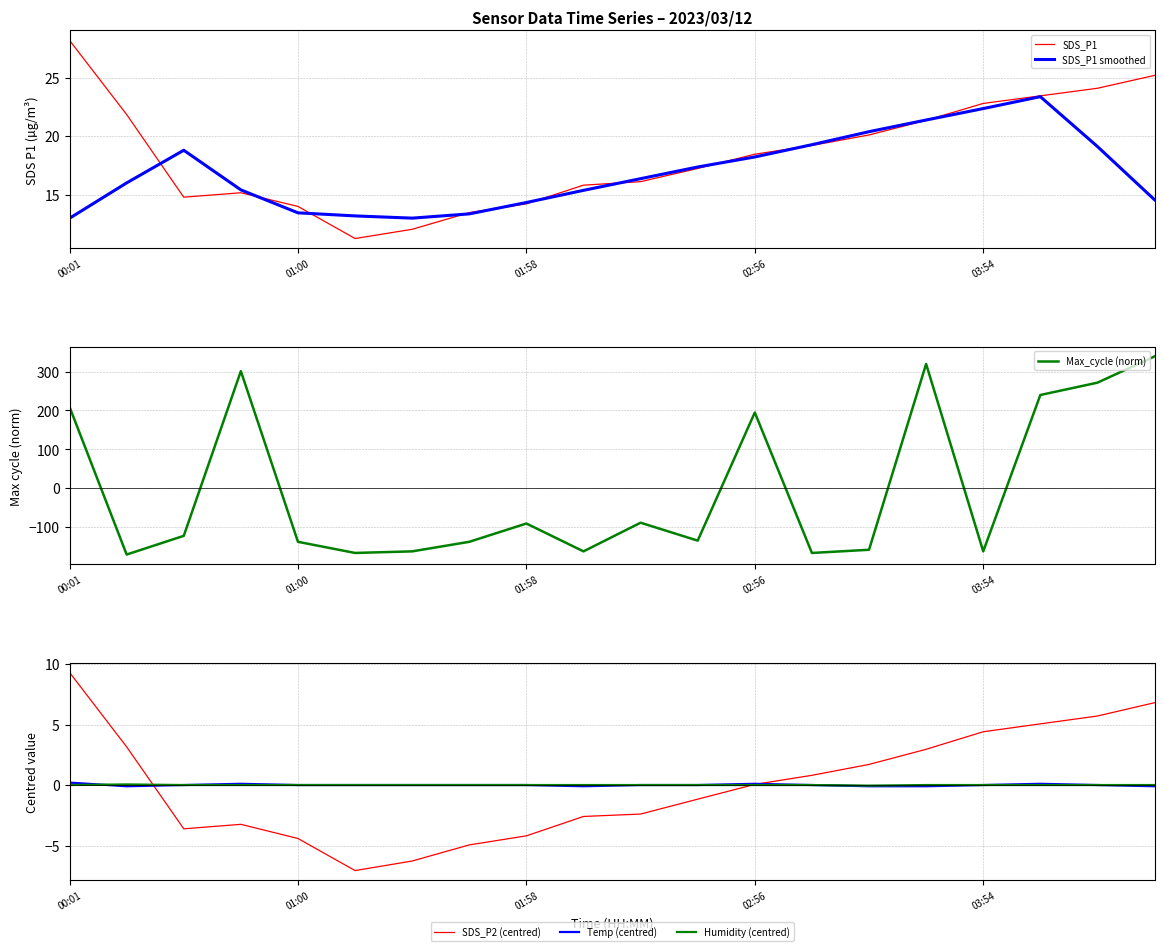

Rank the series by their maximum value, from lowest to highest.

Humidity (centred), Temp (centred), SDS_P2 (centred), SDS_P1 smoothed, SDS_P1, Max_cycle (norm)